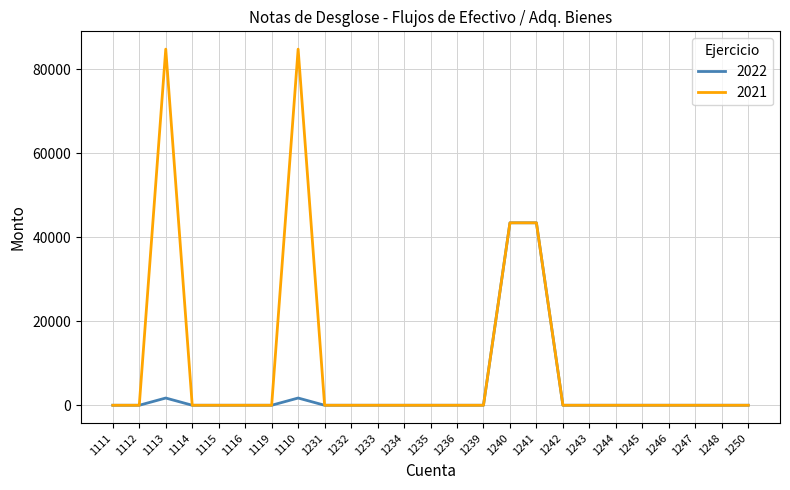

Which series has the widest spread of values?

2021